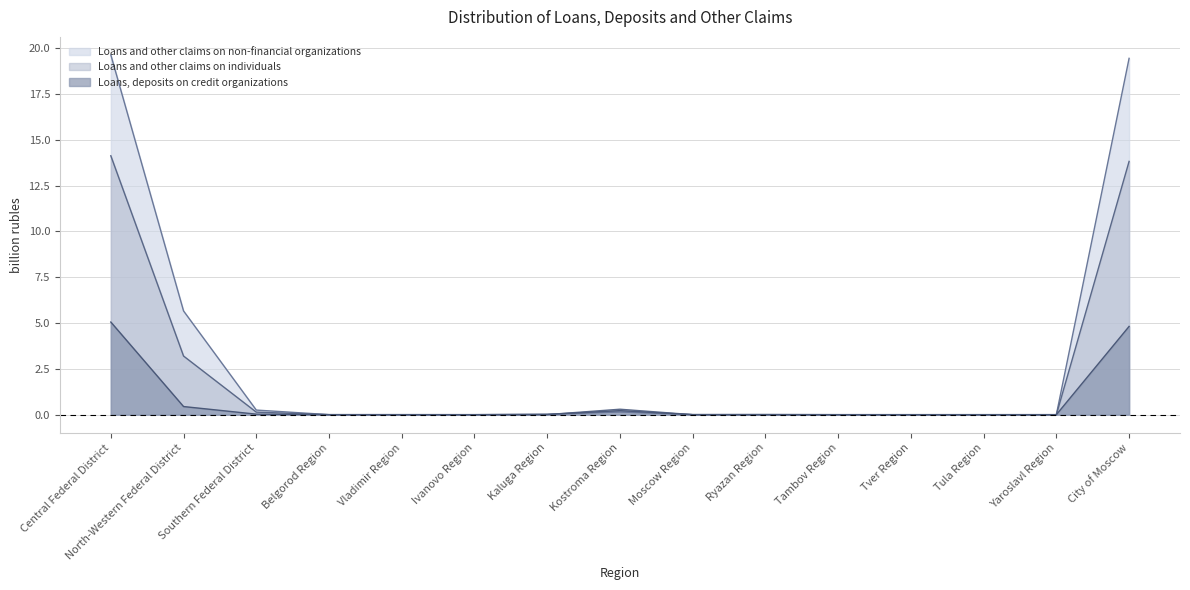

Which series has the largest total across all categories?

Loans and other claims on non-financial organizations